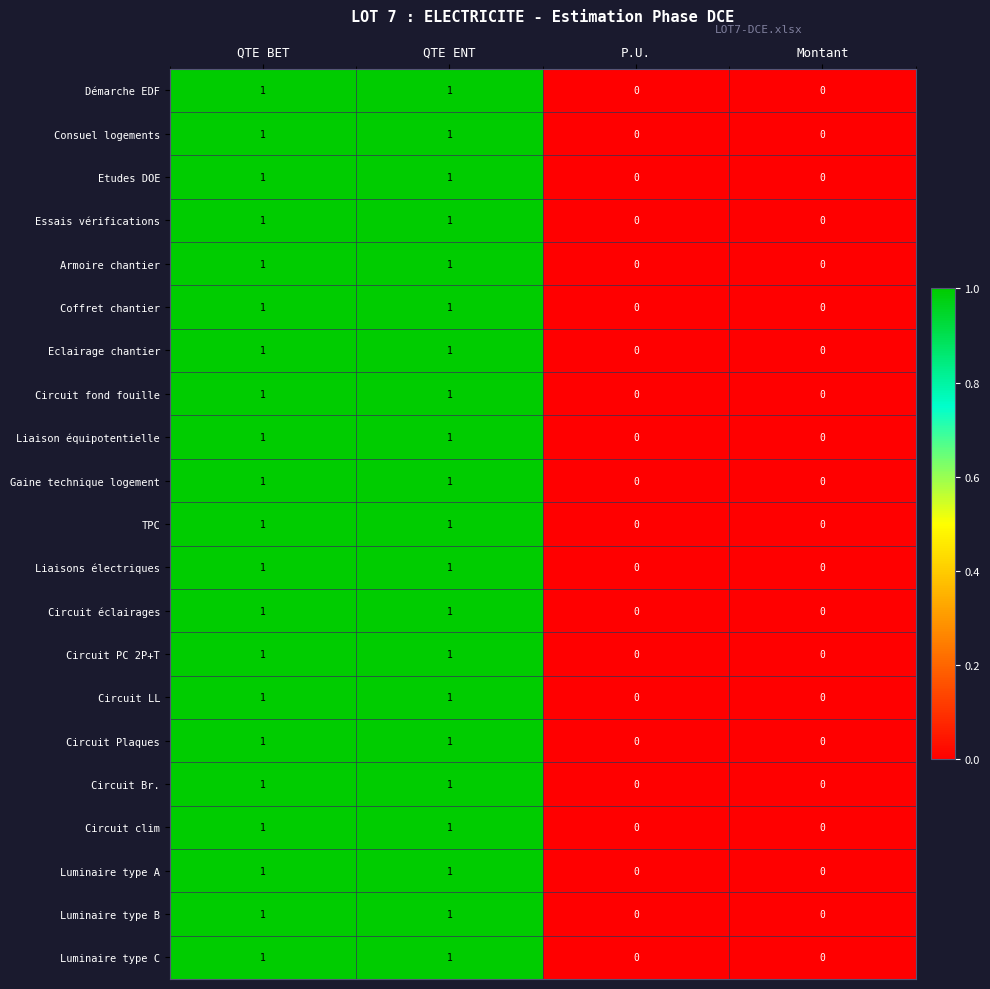

Is the value of Liaison équipotentielle at QTE BET greater than the value of Etudes DOE at Montant?

Yes